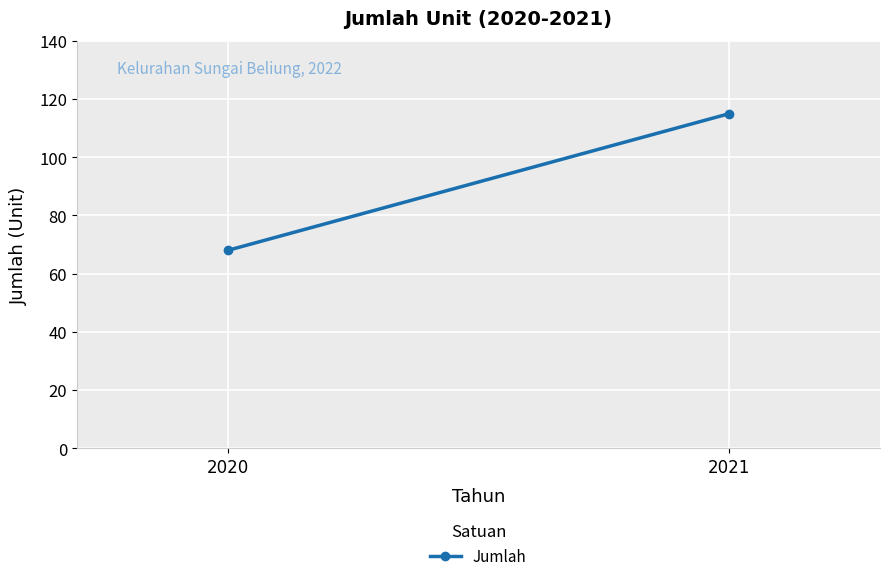

What is the average value?

92